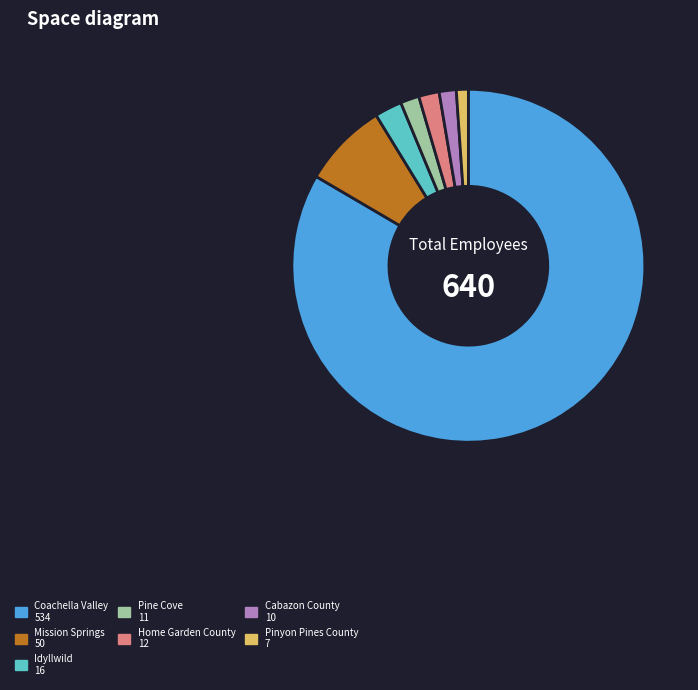

Is there any slice that represents more than half of the pie?

Yes